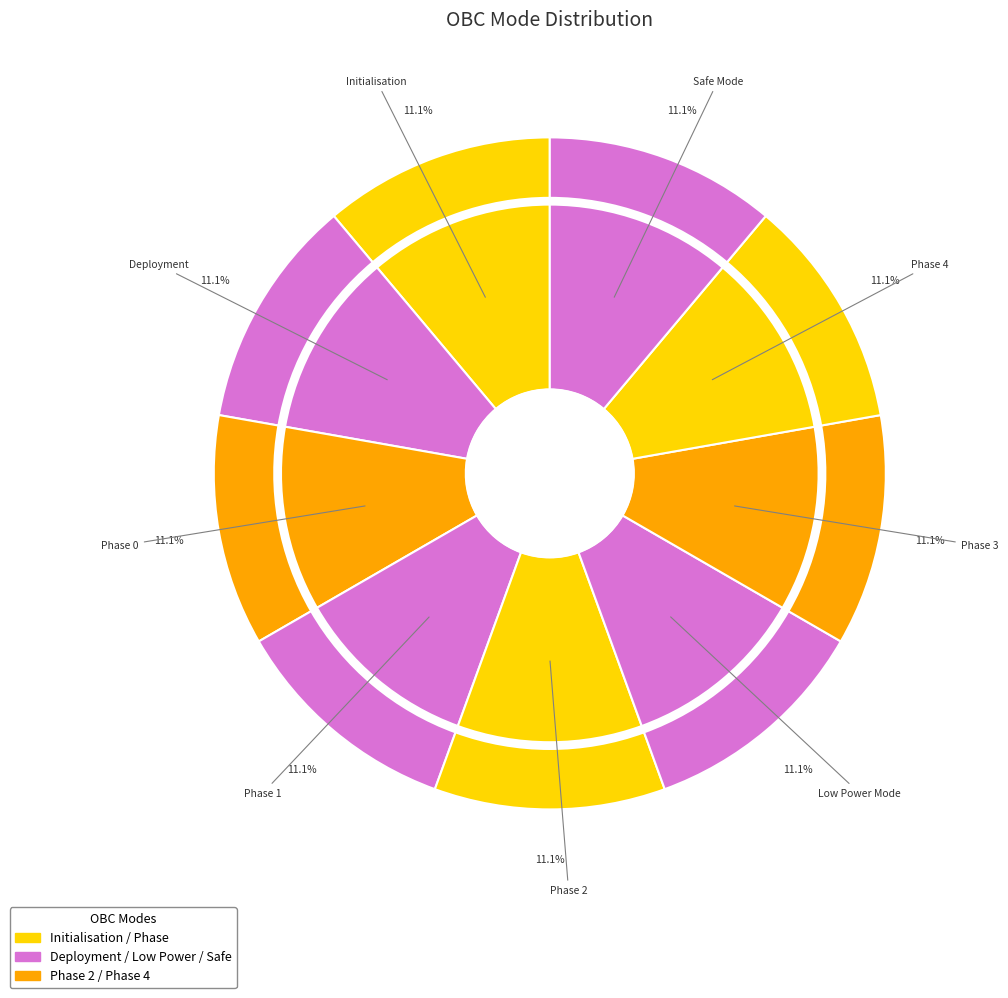

Combined, do Phase 0 and Deployment account for over 50%?

No